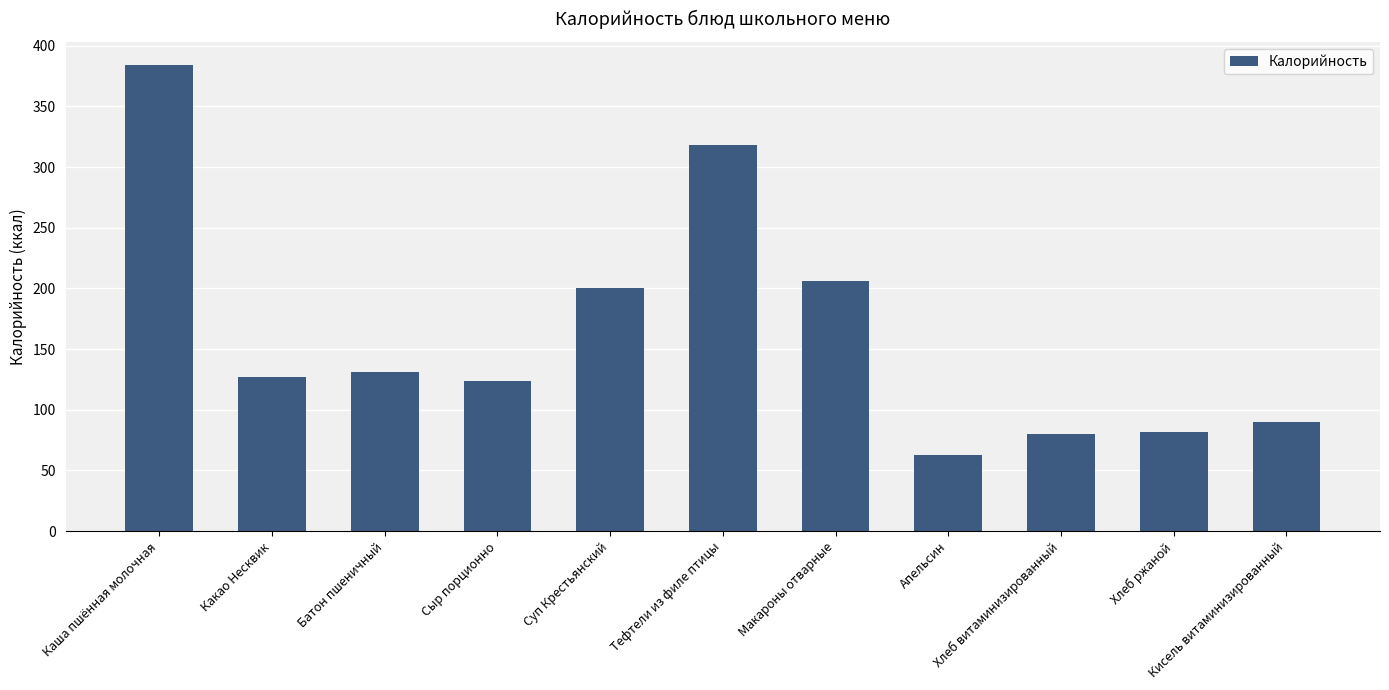

Reading left to right, what are all the values shown in this chart?

Каша пшённая молочная=384	Какао Несквик=127	Батон пшеничный=131	Сыр порционно=124	Суп Крестьянский=200	Тефтели из филе птицы=318	Макароны отварные=206	Апельсин=63	Хлеб витаминизированный=80	Хлеб ржаной=82	Кисель витаминизированный=90